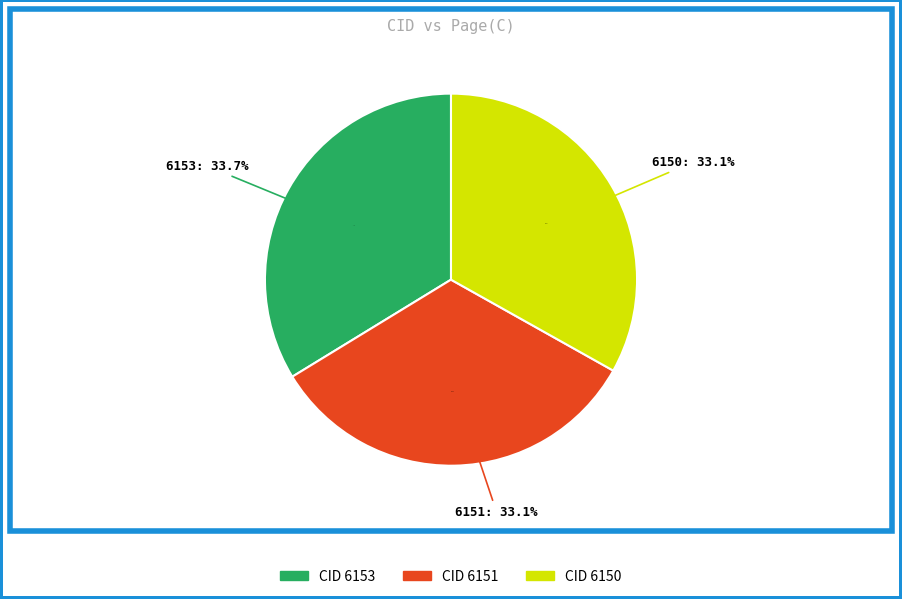

Is 6150 the majority of the pie?

No